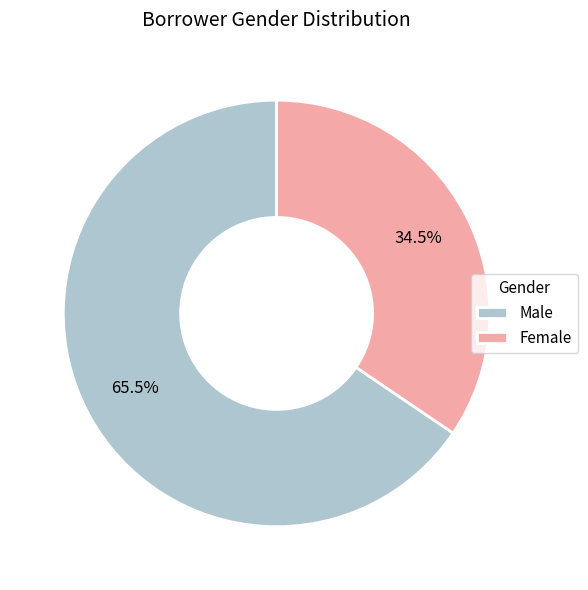

Does any single category account for the majority?

Yes